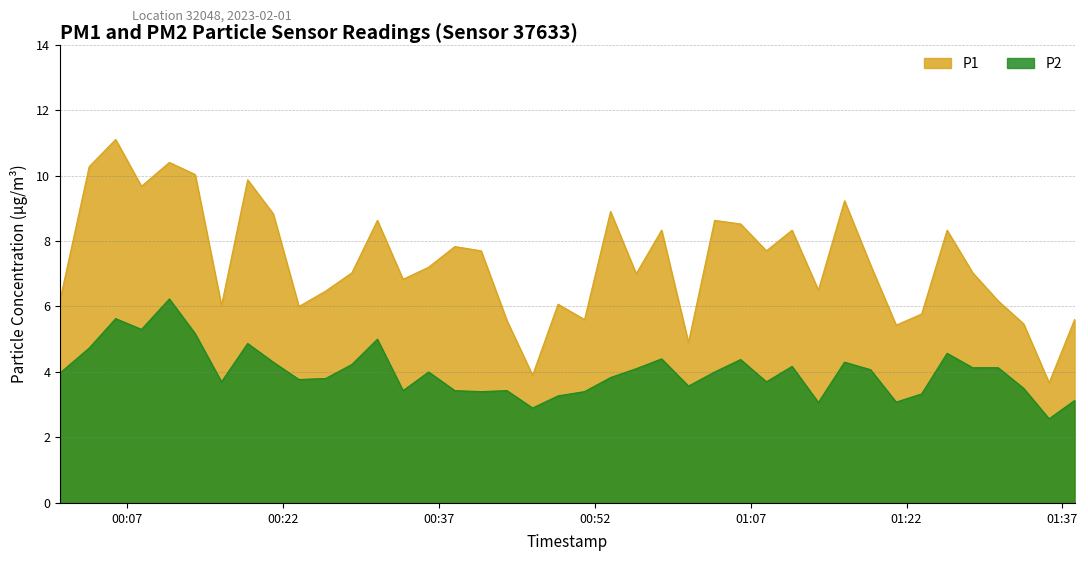

What is the sum of all P1 values?

294.0